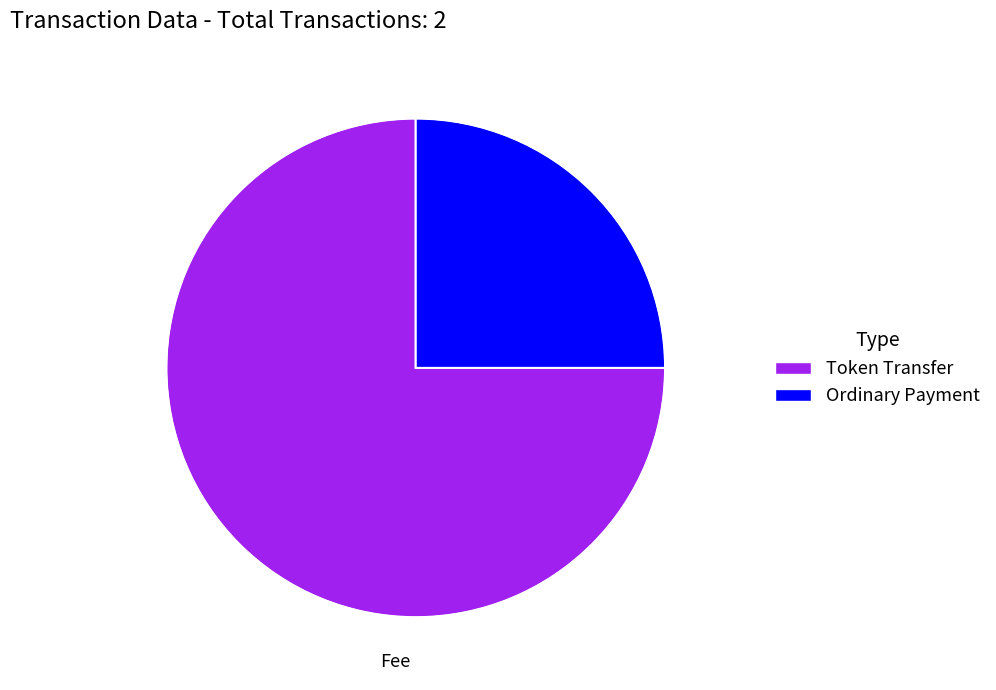

Does any single category account for the majority?

Yes